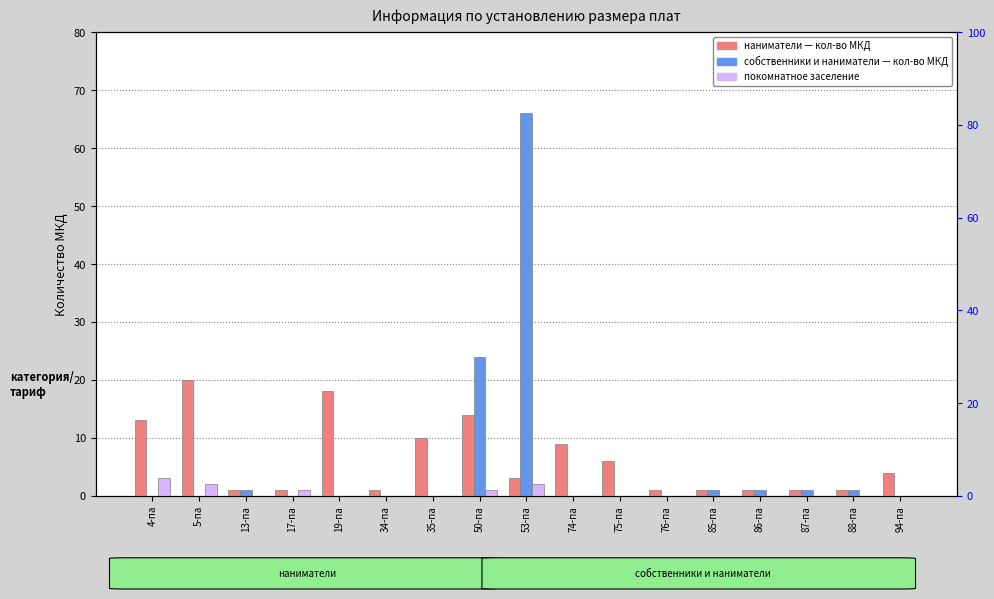

Does the chart contain any negative values?

No